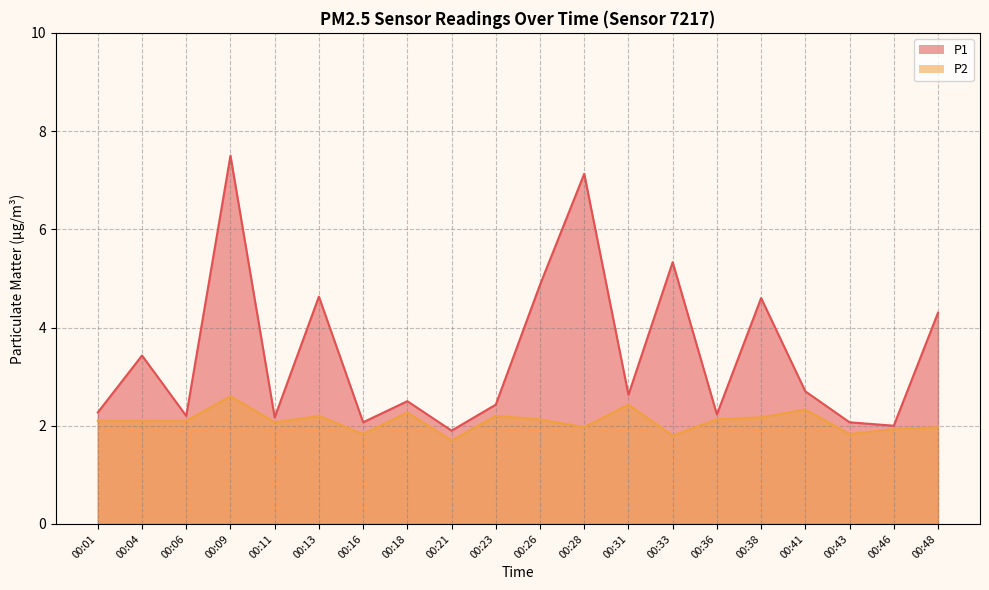

Which series changed the most between 00:16 and 00:36?

P2